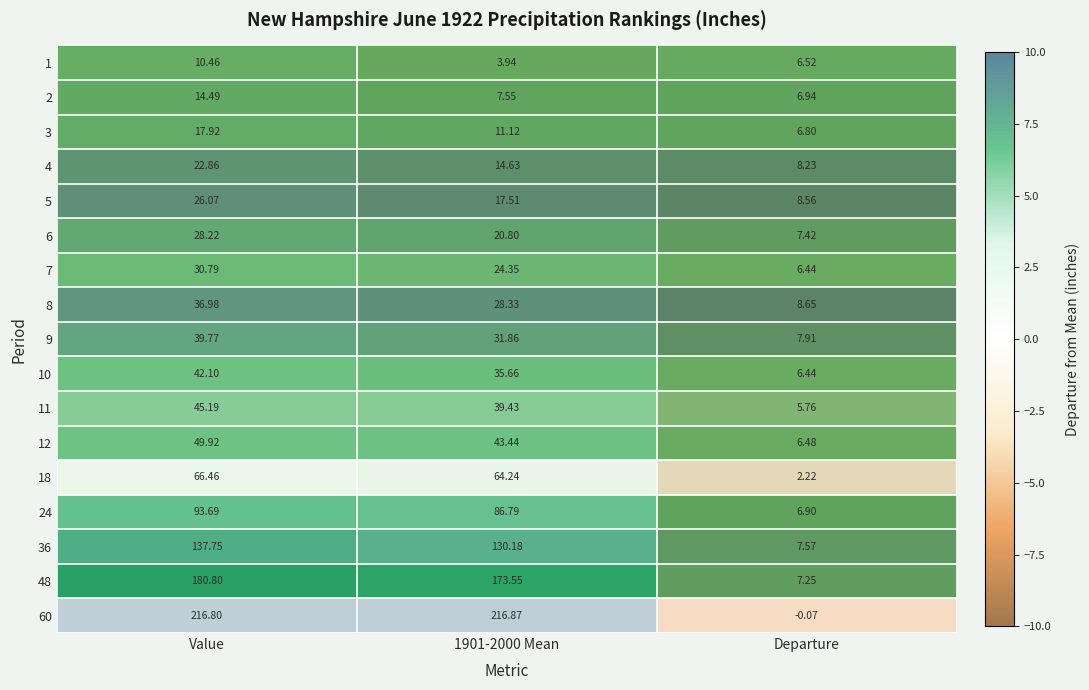

What is the total value across all series at Departure?

110.0